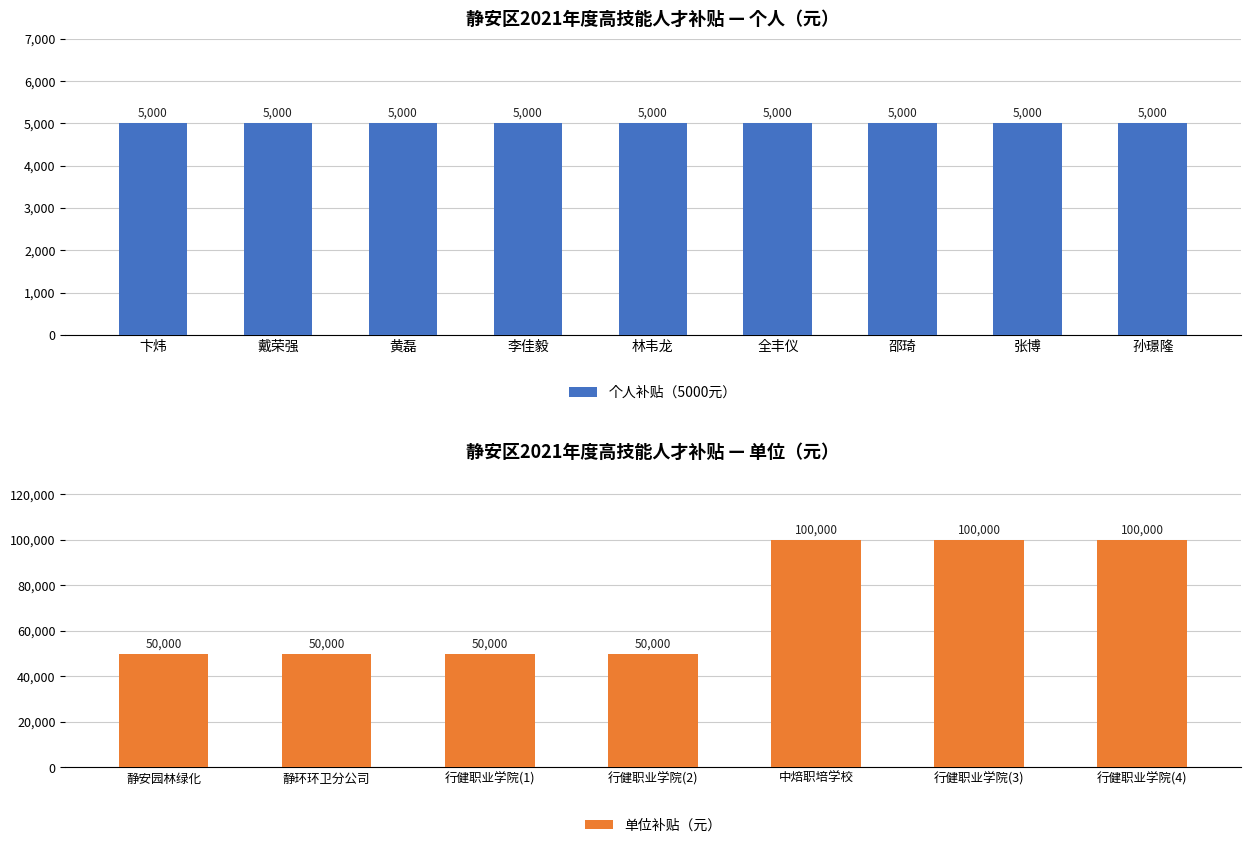

What is the highest value of the 单位补贴（元） series?

100000